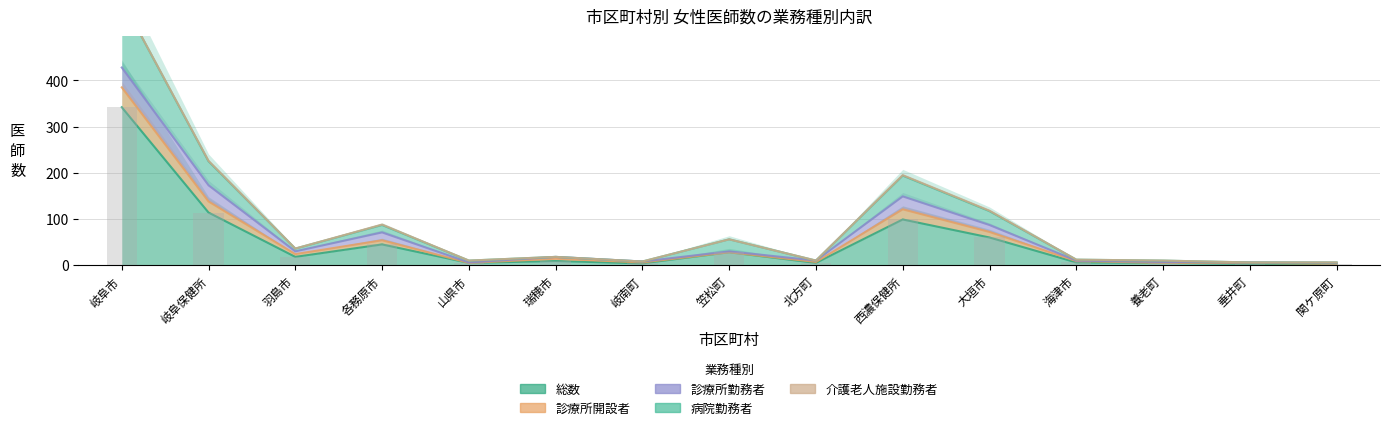

True or false: 介護老人施設勤務者 has a value of 0 at 岐南町.

True